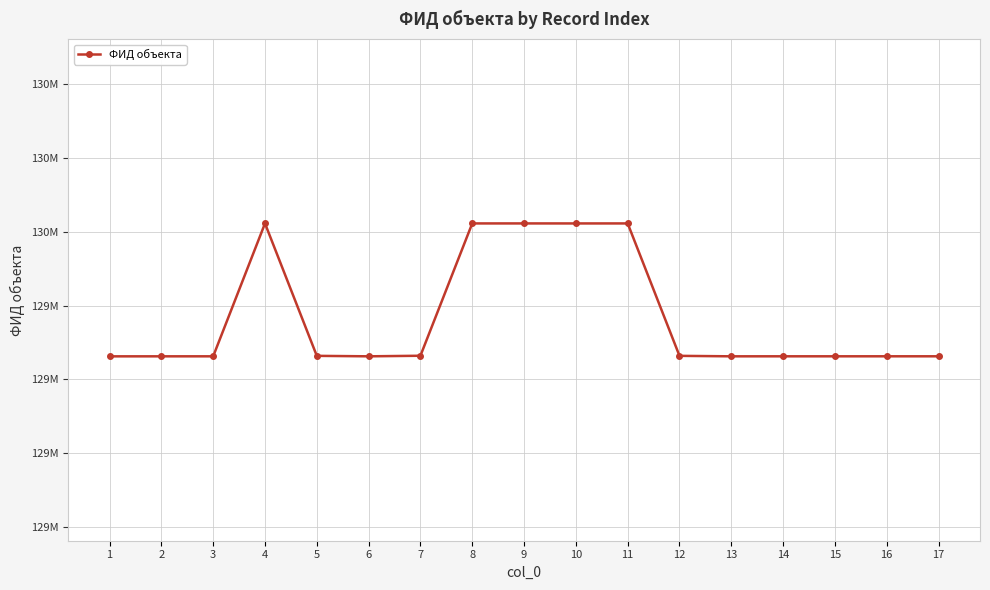

Reading left to right, transcribe all the data shown in this chart.

1=129262145	2=129262190	3=129262225	4=129622584	5=129263491	6=129262220	7=129263760	8=129622590	9=129622614	10=129622570	11=129622593	12=129263494	13=129262214	14=129262253	15=129262256	16=129262273	17=129262274